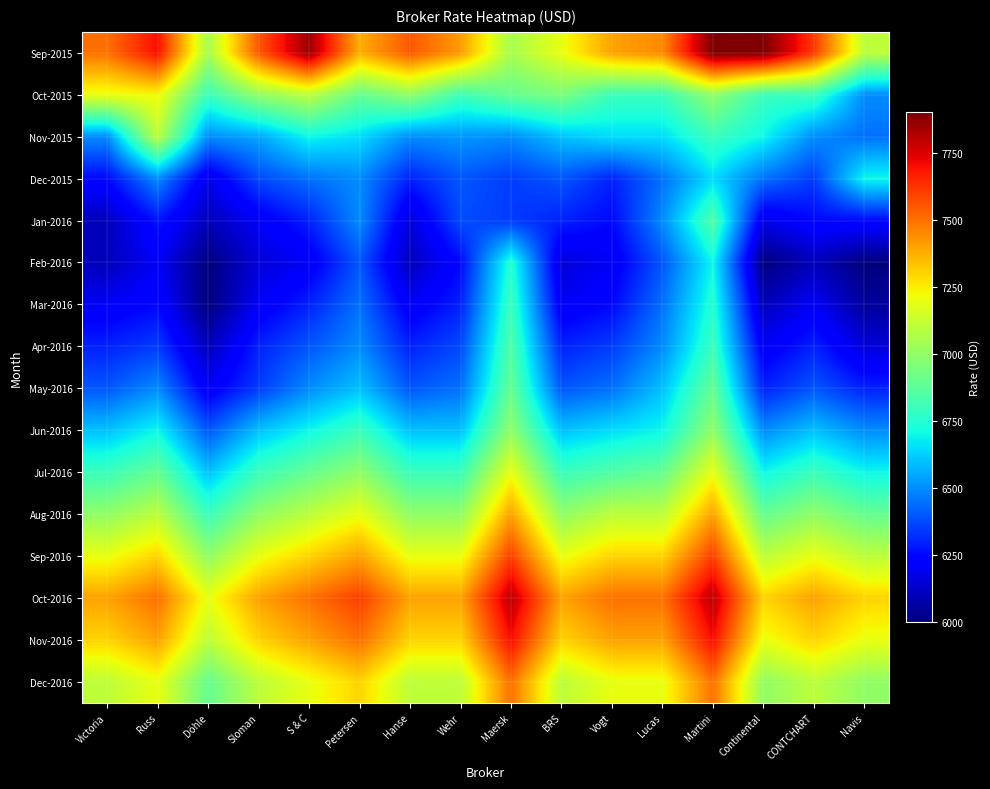

Reading left to right, list all the values displayed in this chart.

Sep-2015: Victoria=7500	Russ=7700	Döhle=7050	Sloman=7550	S & C=7850	Petersen=7375	Hanse=7550	Wehr=7413	Maersk=7050	BRS=7200	Vogt=7400	Lucas=7450	Martini=7900	Continental=7900	CONTCHART=7610	Navis=7100
Oct-2015: Victoria=7200	Russ=7225	Döhle=6800	Sloman=7000	S & C=7100	Petersen=6900	Hanse=7000	Wehr=6810	Maersk=6900	BRS=6950	Vogt=6800	Lucas=6800	Martini=7000	Continental=6800	CONTCHART=6800	Navis=6500
Nov-2015: Victoria=6500	Russ=7100	Döhle=6500	Sloman=6550	S & C=6700	Petersen=6650	Hanse=6500	Wehr=6520	Maersk=6500	BRS=6600	Vogt=6650	Lucas=6650	Martini=6800	Continental=6700	CONTCHART=6500	Navis=6450
Dec-2015: Victoria=6250	Russ=6500	Döhle=6175	Sloman=6375	S & C=6450	Petersen=6500	Hanse=6300	Wehr=6400	Maersk=6350	BRS=6400	Vogt=6300	Lucas=6450	Martini=6650	Continental=6450	CONTCHART=6350	Navis=6700
Jan-2016: Victoria=6100	Russ=6275	Döhle=6100	Sloman=6200	S & C=6300	Petersen=6500	Hanse=6150	Wehr=6380	Maersk=6350	BRS=6300	Vogt=6250	Lucas=6500	Martini=6850	Continental=6175	CONTCHART=6250	Navis=6250
Feb-2016: Victoria=6100	Russ=6200	Döhle=6000	Sloman=6150	S & C=6200	Petersen=6400	Hanse=6100	Wehr=6250	Maersk=6750	BRS=6150	Vogt=6200	Lucas=6400	Martini=6700	Continental=6000	CONTCHART=6100	Navis=6000
Mar-2016: Victoria=6200	Russ=6250	Döhle=6000	Sloman=6200	S & C=6300	Petersen=6450	Hanse=6200	Wehr=6300	Maersk=6800	BRS=6200	Vogt=6250	Lucas=6450	Martini=6750	Continental=6100	CONTCHART=6200	Navis=6050
Apr-2016: Victoria=6300	Russ=6350	Döhle=6100	Sloman=6300	S & C=6400	Petersen=6500	Hanse=6300	Wehr=6375	Maersk=6850	BRS=6300	Vogt=6350	Lucas=6500	Martini=6800	Continental=6200	CONTCHART=6300	Navis=6150
May-2016: Victoria=6400	Russ=6500	Döhle=6200	Sloman=6350	S & C=6500	Petersen=6600	Hanse=6400	Wehr=6450	Maersk=6900	BRS=6400	Vogt=6450	Lucas=6600	Martini=6900	Continental=6300	CONTCHART=6400	Navis=6300
Jun-2016: Victoria=6600	Russ=6700	Döhle=6400	Sloman=6600	S & C=6700	Petersen=6800	Hanse=6600	Wehr=6600	Maersk=7000	BRS=6600	Vogt=6650	Lucas=6700	Martini=7000	Continental=6500	CONTCHART=6600	Navis=6500
Jul-2016: Victoria=6800	Russ=6900	Döhle=6600	Sloman=6800	S & C=6900	Petersen=7000	Hanse=6800	Wehr=6800	Maersk=7200	BRS=6800	Vogt=6850	Lucas=6900	Martini=7200	Continental=6700	CONTCHART=6800	Navis=6700
Aug-2016: Victoria=7000	Russ=7100	Döhle=6800	Sloman=7000	S & C=7100	Petersen=7200	Hanse=7000	Wehr=7000	Maersk=7400	BRS=7000	Vogt=7100	Lucas=7100	Martini=7400	Continental=6900	CONTCHART=7000	Navis=6900
Sep-2016: Victoria=7200	Russ=7300	Döhle=7000	Sloman=7200	S & C=7300	Petersen=7400	Hanse=7200	Wehr=7200	Maersk=7600	BRS=7200	Vogt=7300	Lucas=7300	Martini=7600	Continental=7100	CONTCHART=7200	Navis=7100
Oct-2016: Victoria=7400	Russ=7500	Döhle=7200	Sloman=7400	S & C=7500	Petersen=7600	Hanse=7400	Wehr=7400	Maersk=7800	BRS=7400	Vogt=7500	Lucas=7500	Martini=7800	Continental=7300	CONTCHART=7400	Navis=7300
Nov-2016: Victoria=7300	Russ=7400	Döhle=7100	Sloman=7300	S & C=7400	Petersen=7500	Hanse=7300	Wehr=7300	Maersk=7700	BRS=7300	Vogt=7400	Lucas=7400	Martini=7700	Continental=7200	CONTCHART=7300	Navis=7200
Dec-2016: Victoria=7100	Russ=7200	Döhle=6900	Sloman=7100	S & C=7200	Petersen=7300	Hanse=7100	Wehr=7100	Maersk=7500	BRS=7100	Vogt=7200	Lucas=7200	Martini=7500	Continental=7000	CONTCHART=7100	Navis=7000